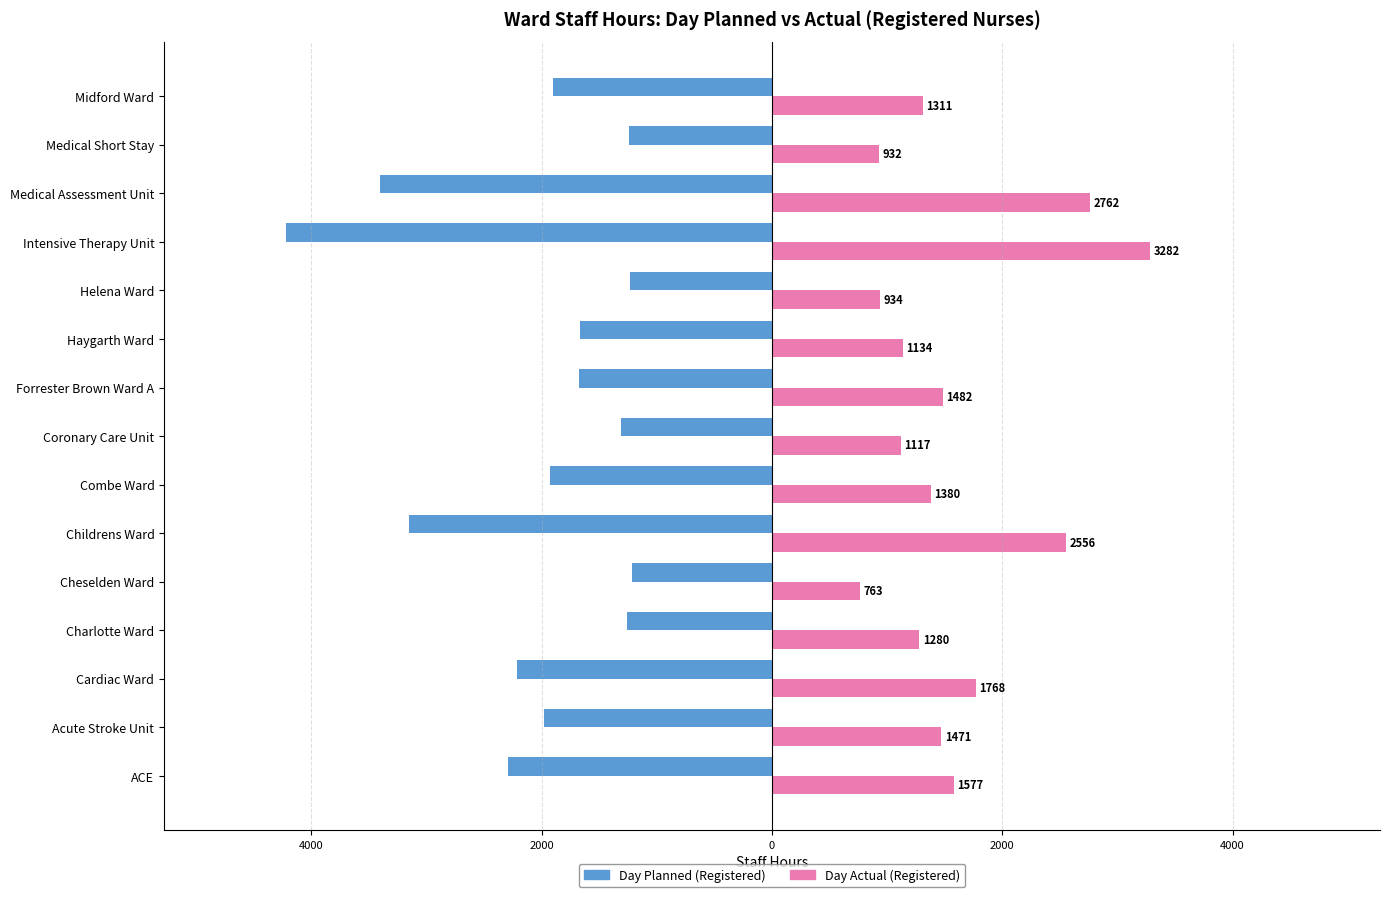

What are all the series names shown in the legend?

Day Planned (Registered), Day Actual (Registered)